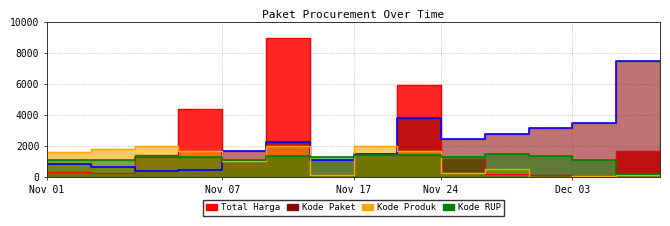

The Kode RUP series shows 1082.7 at 2021-11-08. True or false?

True